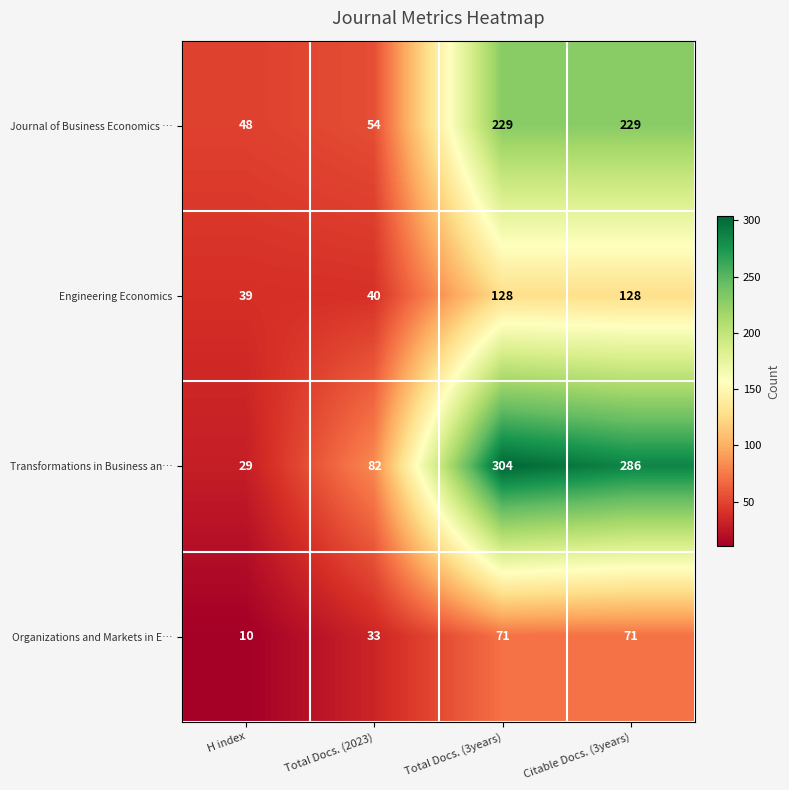

What is the difference between the maximum and second lowest values in the Journal of Business Economics … series?

175